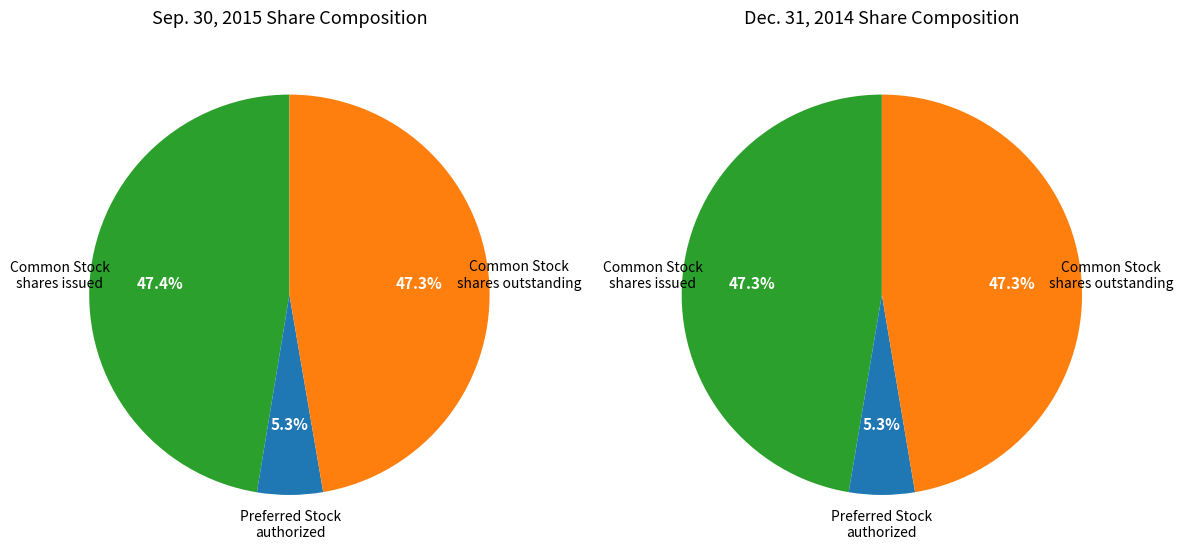

What is the total percentage of Common Stock, shares issued and Preferred Stock, shares authorized?

52.7%